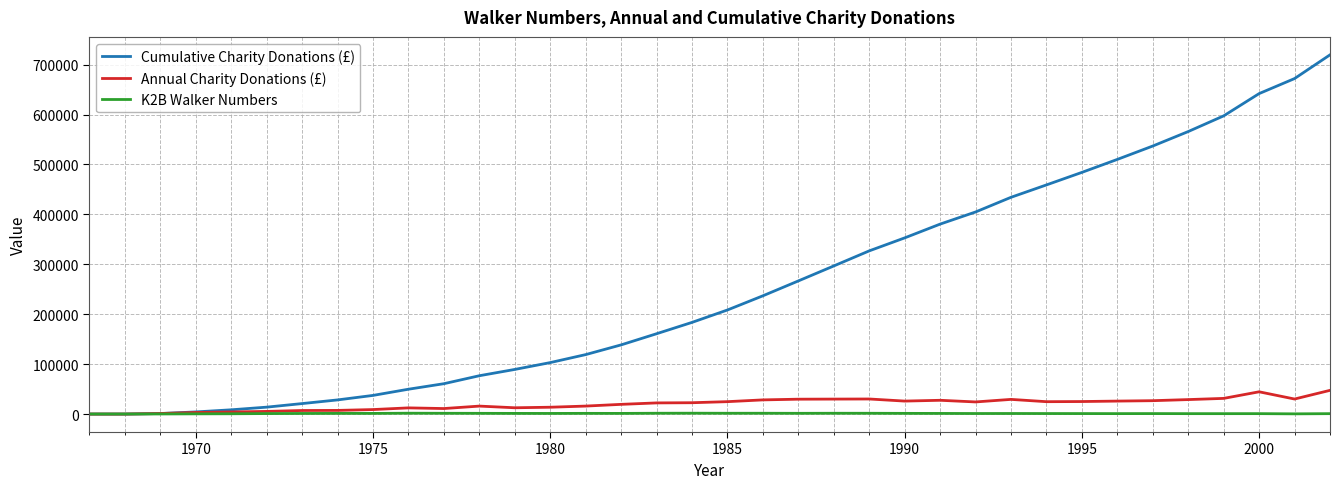

What is the maximum value shown in the chart?

719498